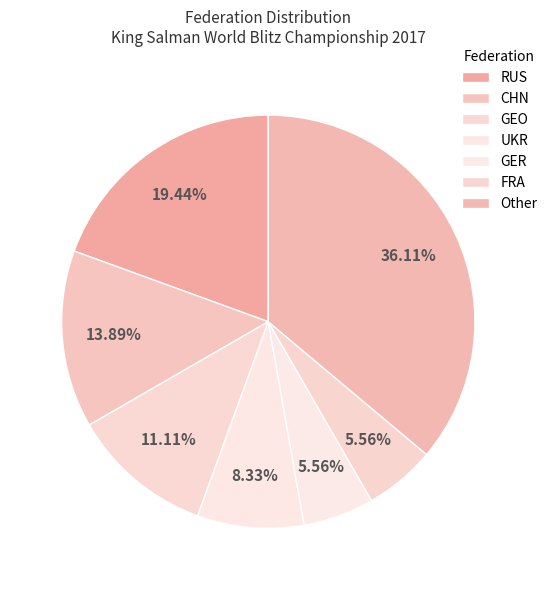

Does GEO represent more than half of the total?

No